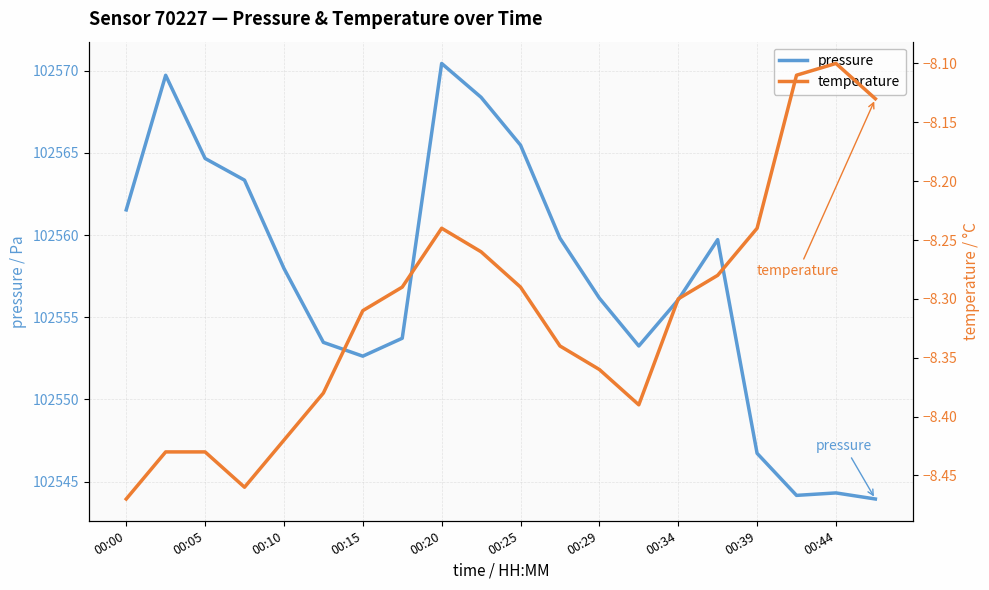

In temperature, how many points are lower than both neighbors (excluding endpoints)?

2